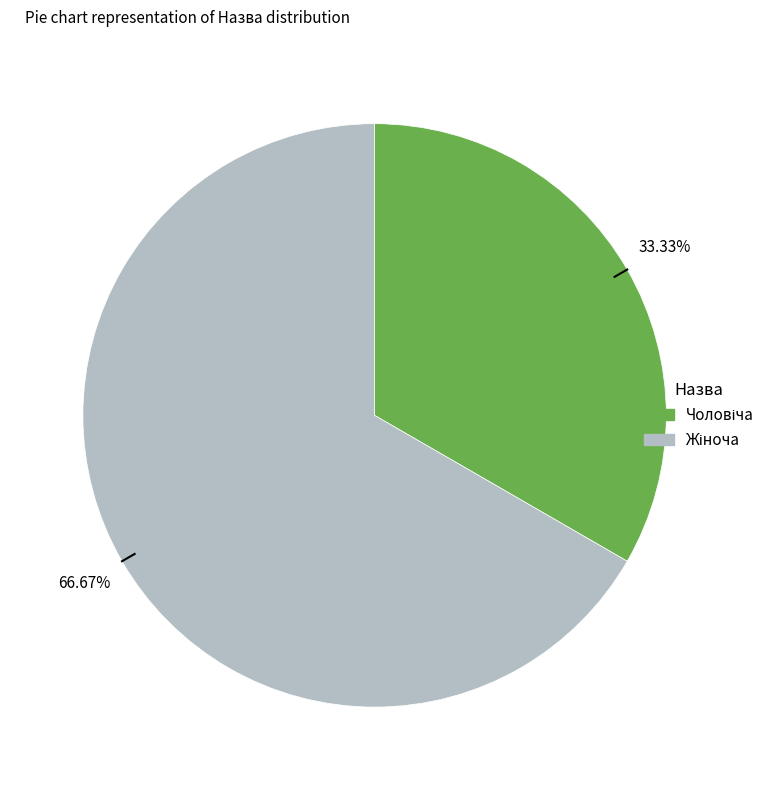

Is there a majority slice in this chart?

Yes